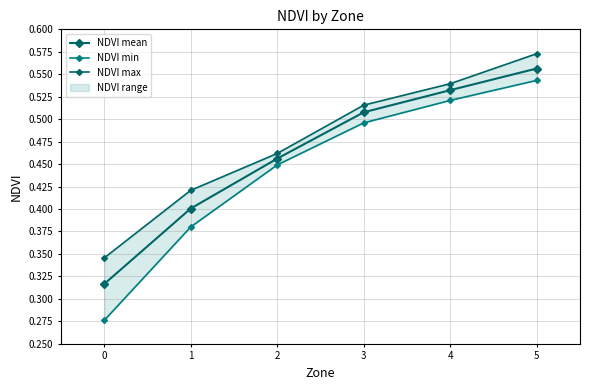

True or false: NDVI max has more than 0 points higher than both neighbors.

False